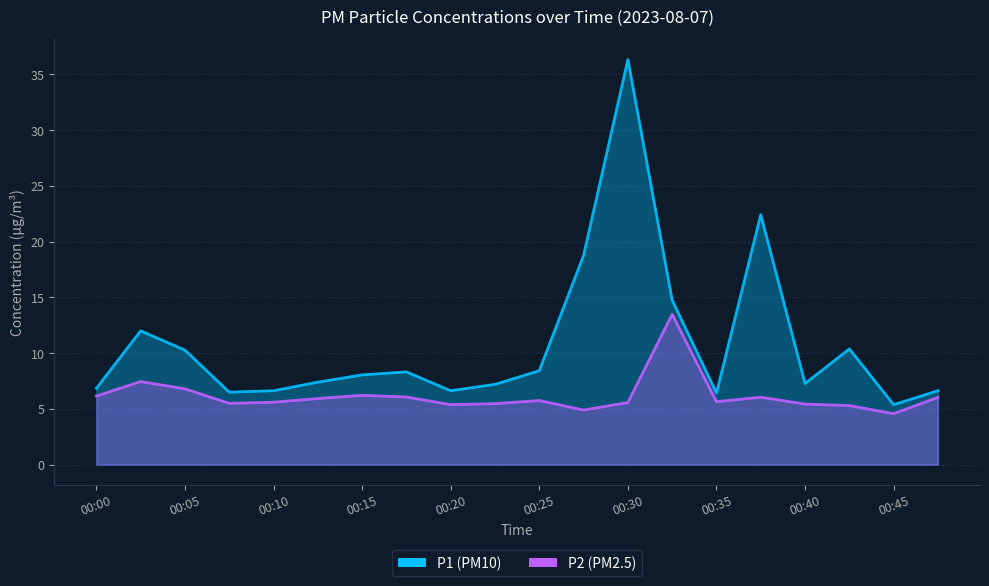

How many lines are shown in the chart?

2